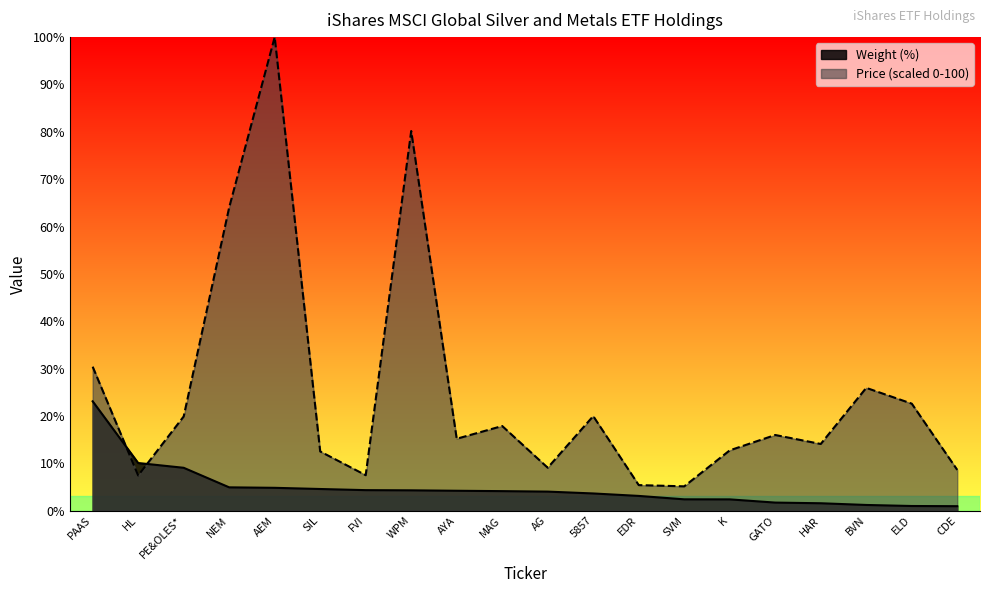

What is the maximum value shown in the chart?

100.0